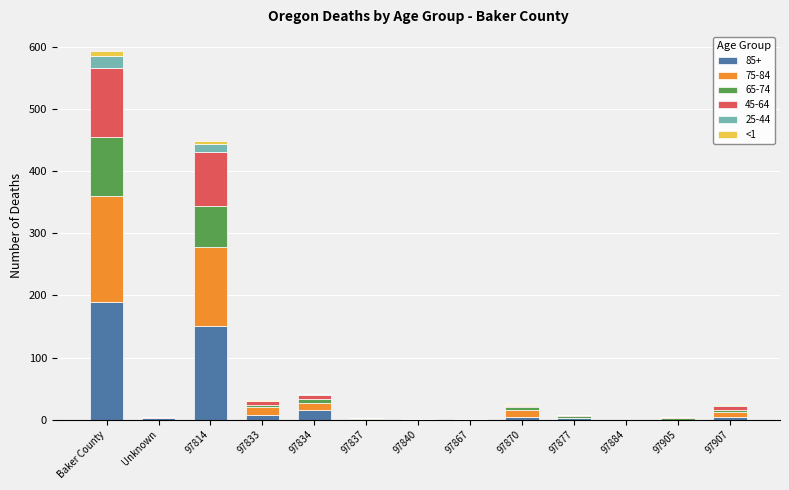

At which category is the sum across all series the highest?

Baker County